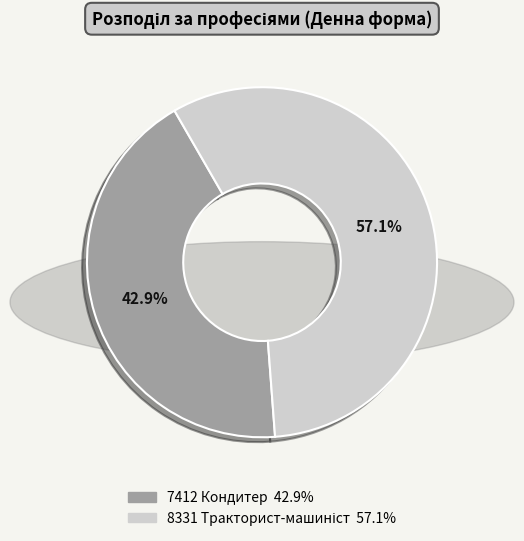

Which category has the smallest portion of the pie?

7412 Кондитер